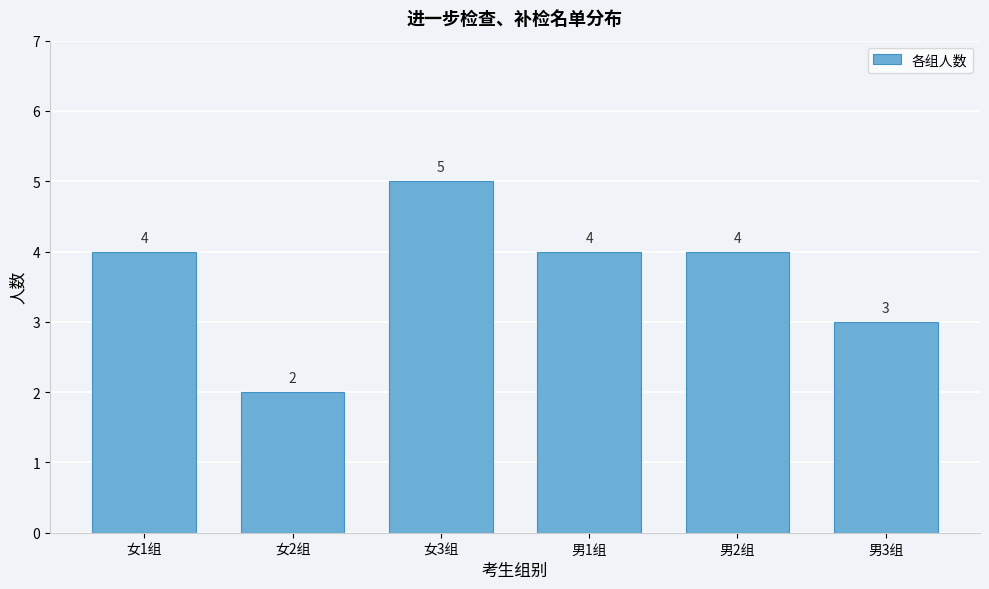

Reading right to left, what are all the values shown in this chart?

3	4	4	5	2	4